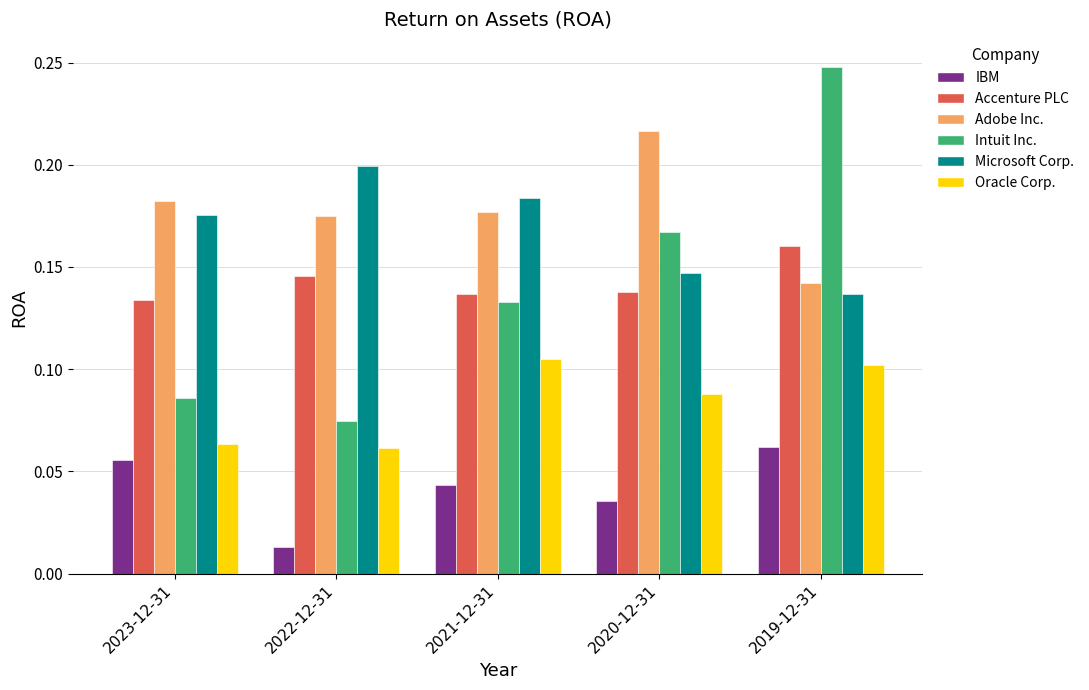

At which category does the chart reach its minimum across all series?

2022-12-31